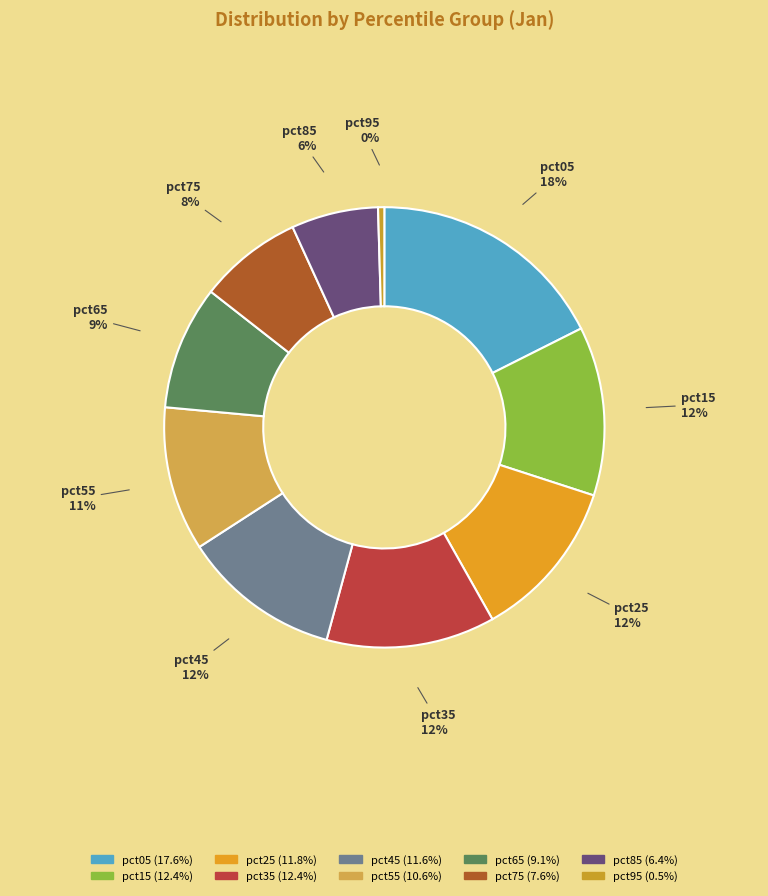

Count the number of slices in the pie.

10